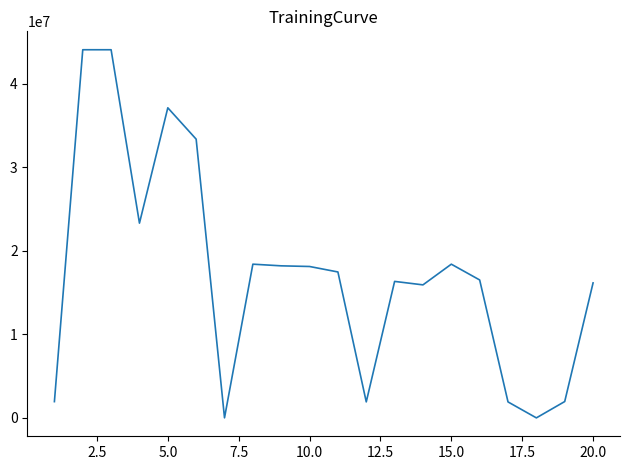

What is the greatest value displayed?

44094199